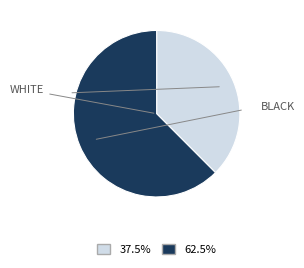

Does any single category account for the majority?

Yes